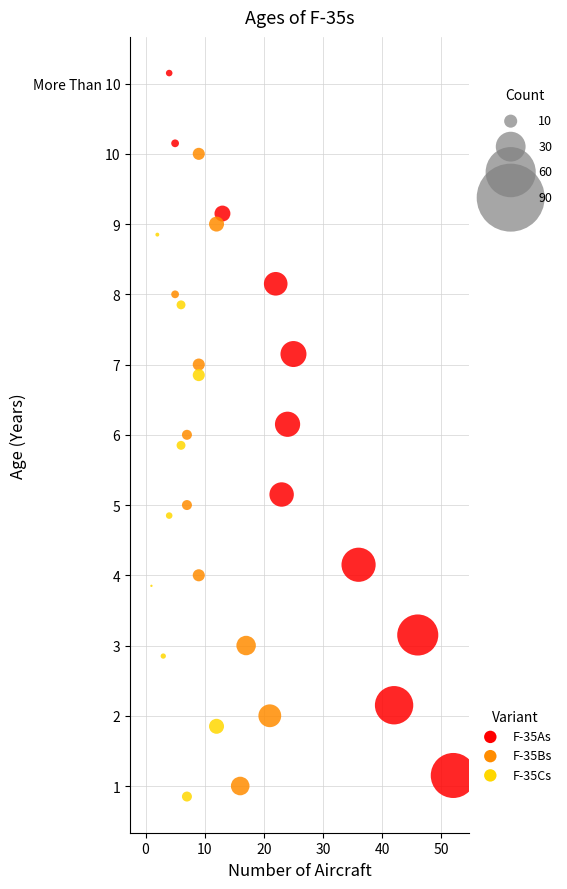

What are all the series names shown in the legend?

F-35As, F-35Bs, F-35Cs